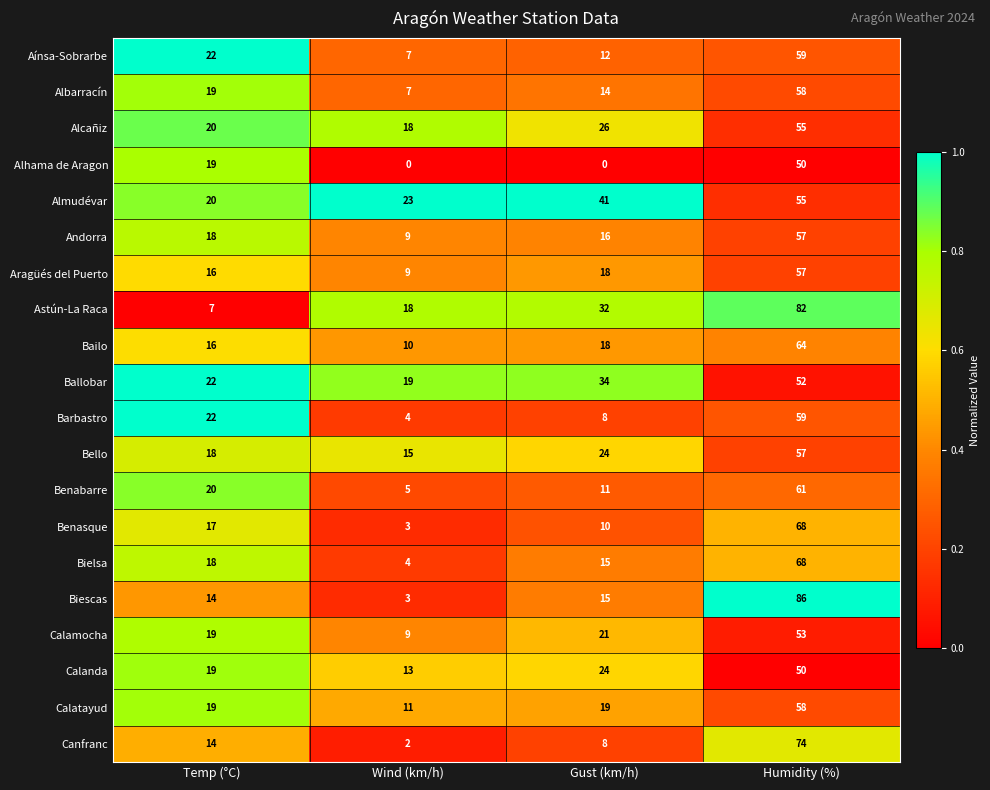

What is the sum of the Biescas values at Wind (km/h) and Gust (km/h)?

18